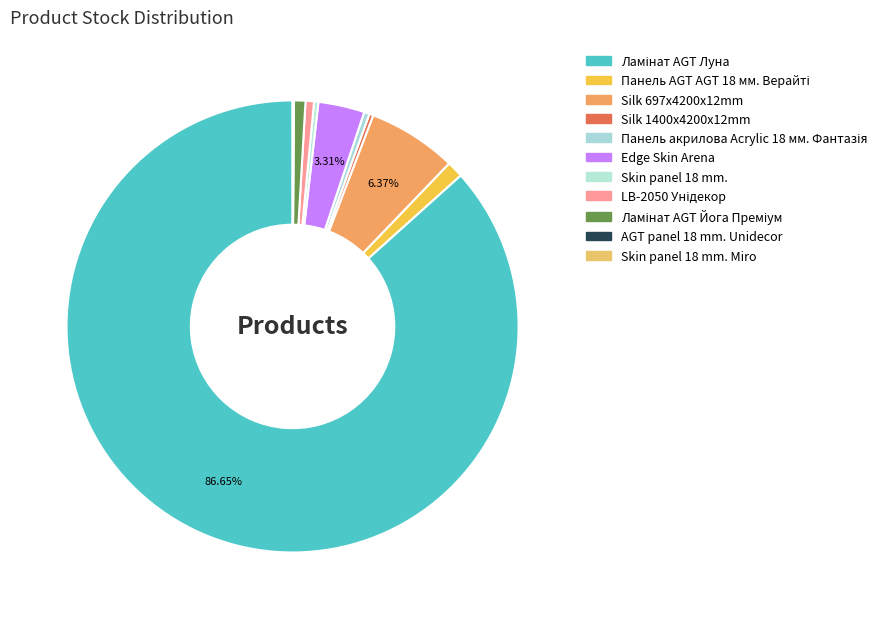

What is the largest slice in the pie chart?

Ламінат AGT Луна